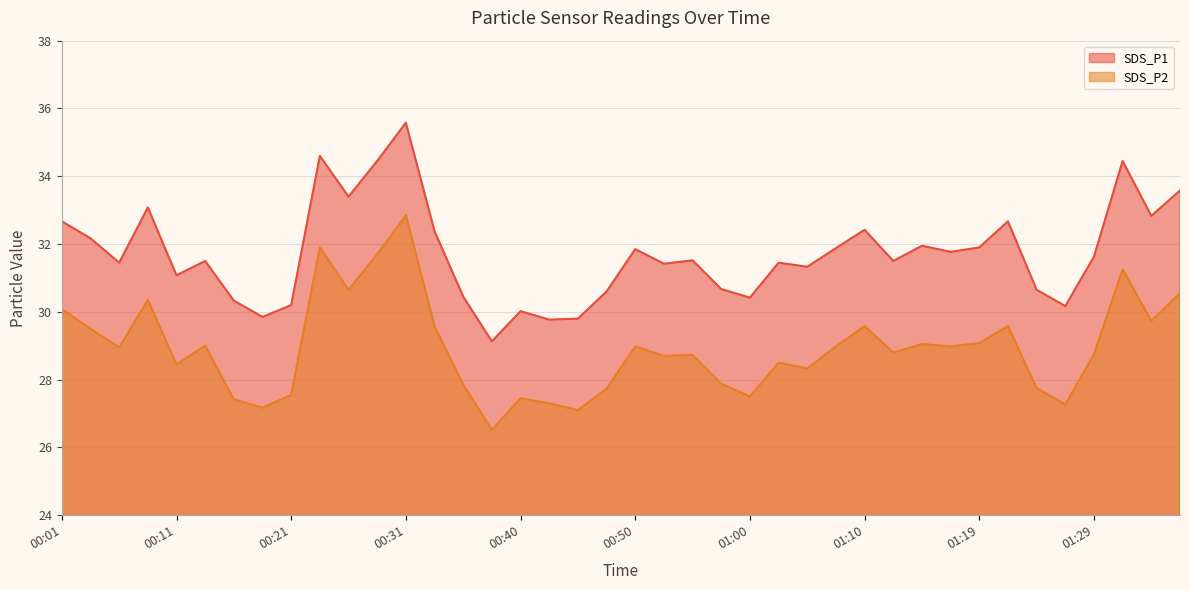

What is the lowest value of the SDS_P1 line series?

29.1